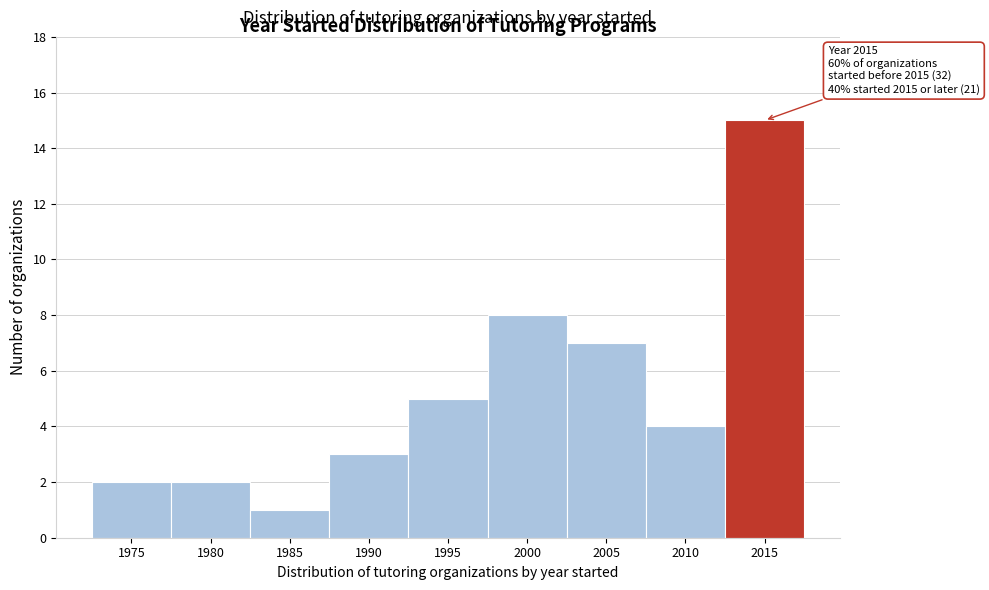

Reading left to right, what are all the values shown in this chart?

1975=2	1980=2	1985=1	1990=3	1995=5	2000=8	2005=7	2010=4	2015=15